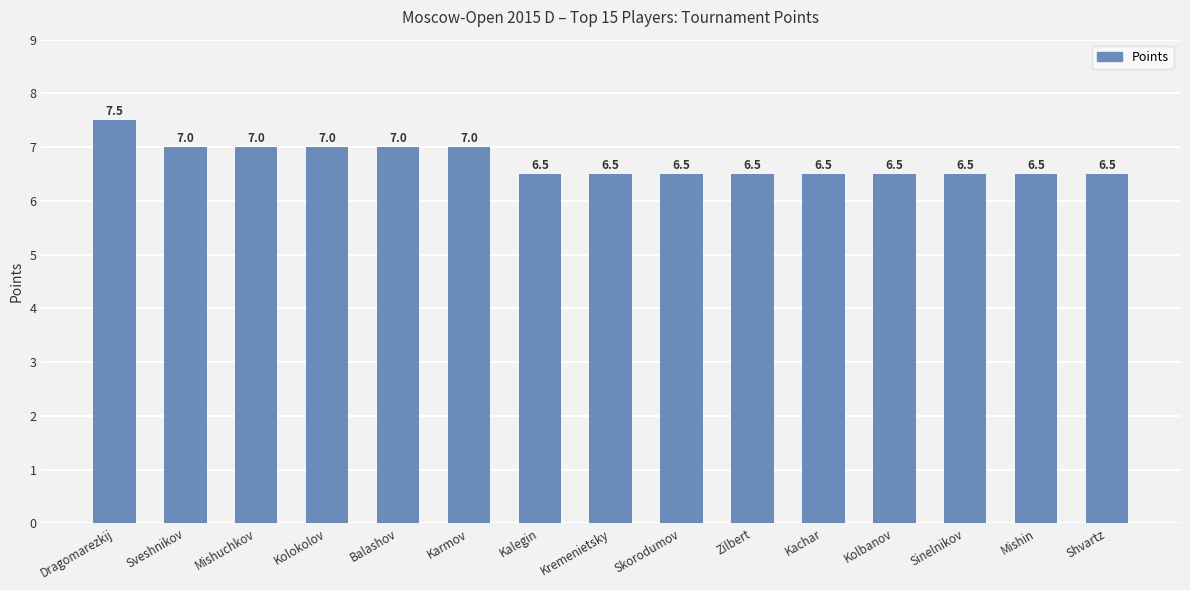

Which has a higher value, Balashov or Kalegin?

Balashov